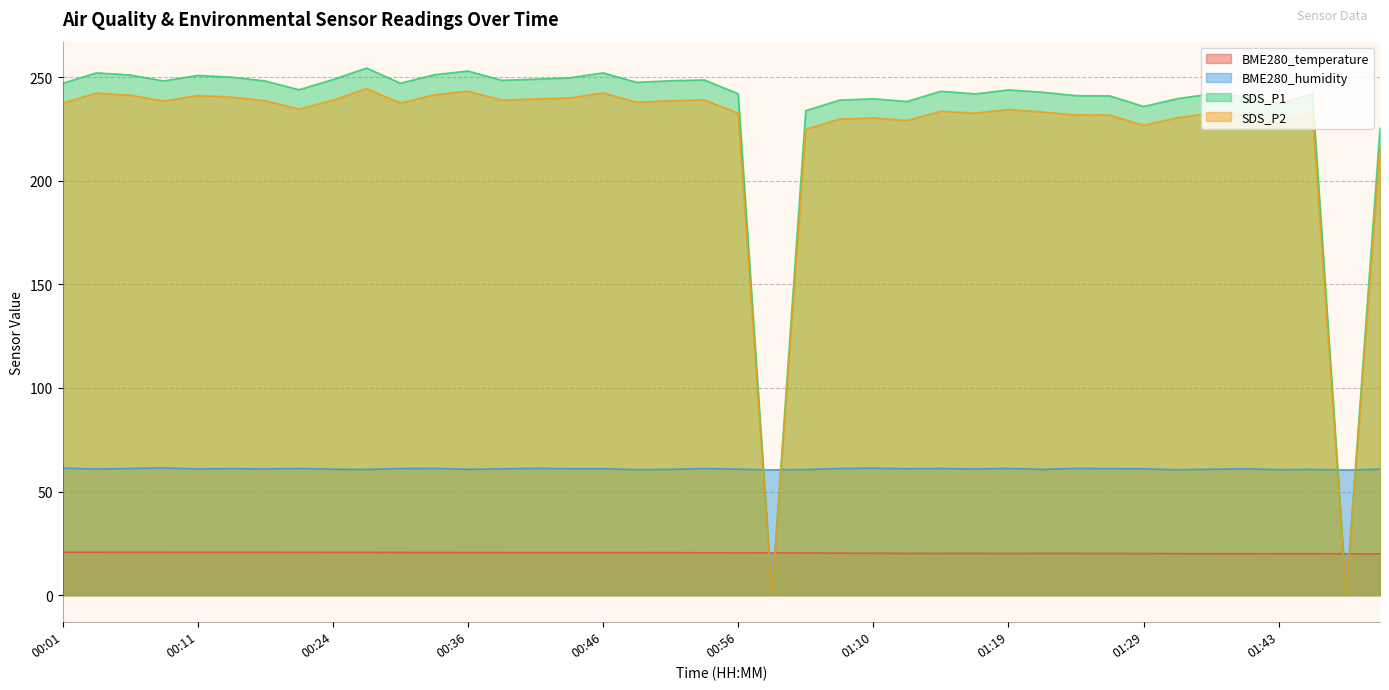

What is the total value across all series at 00:36?

577.6